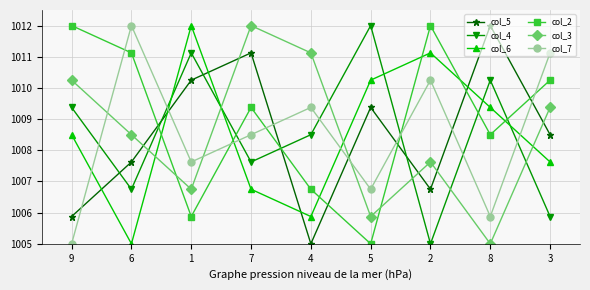

At which category is the sum across all series the highest?

7